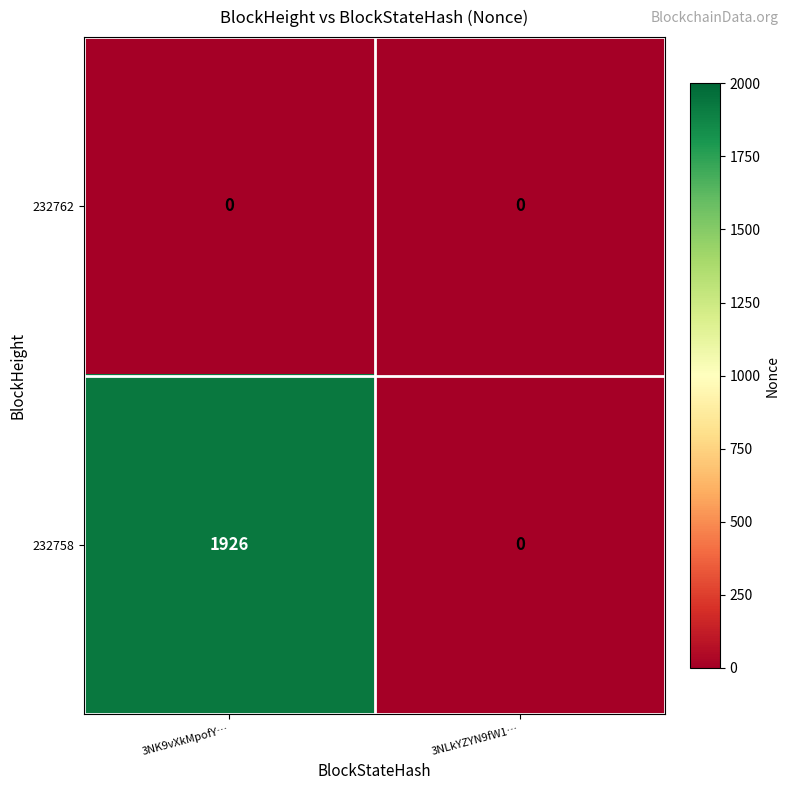

How many distinct data groups are displayed?

2